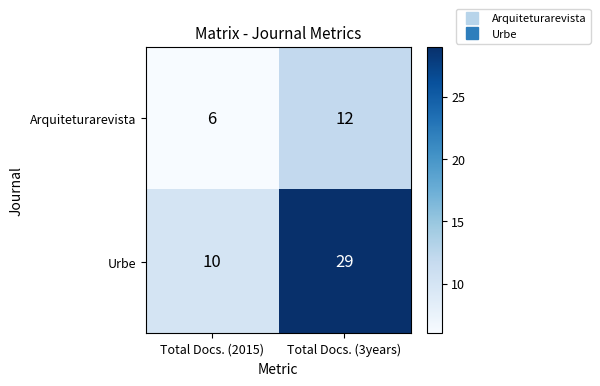

Which series has the largest total across all categories?

Urbe